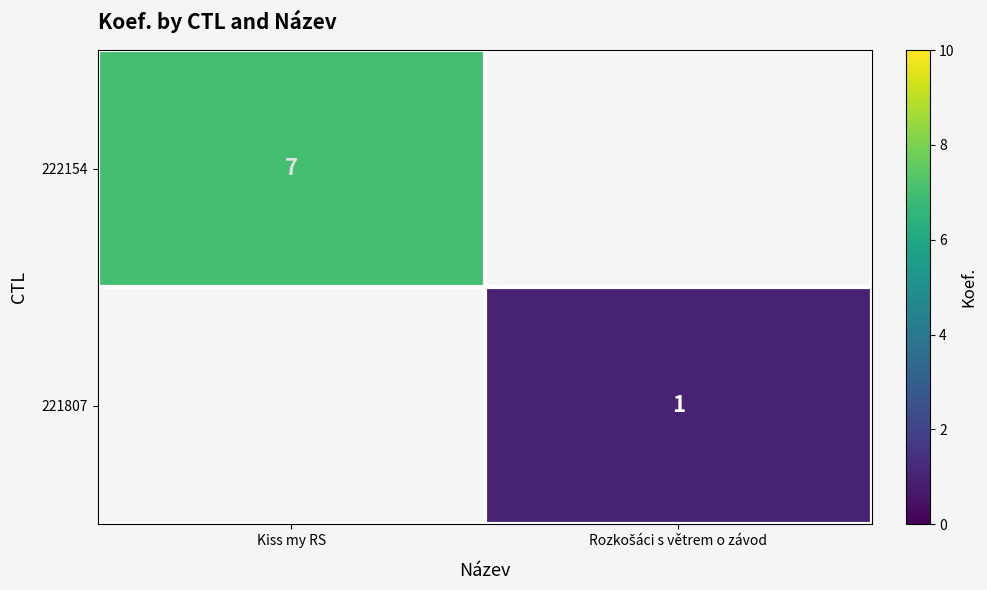

Is it true that 222154 equals 7 at Kiss my RS?

True